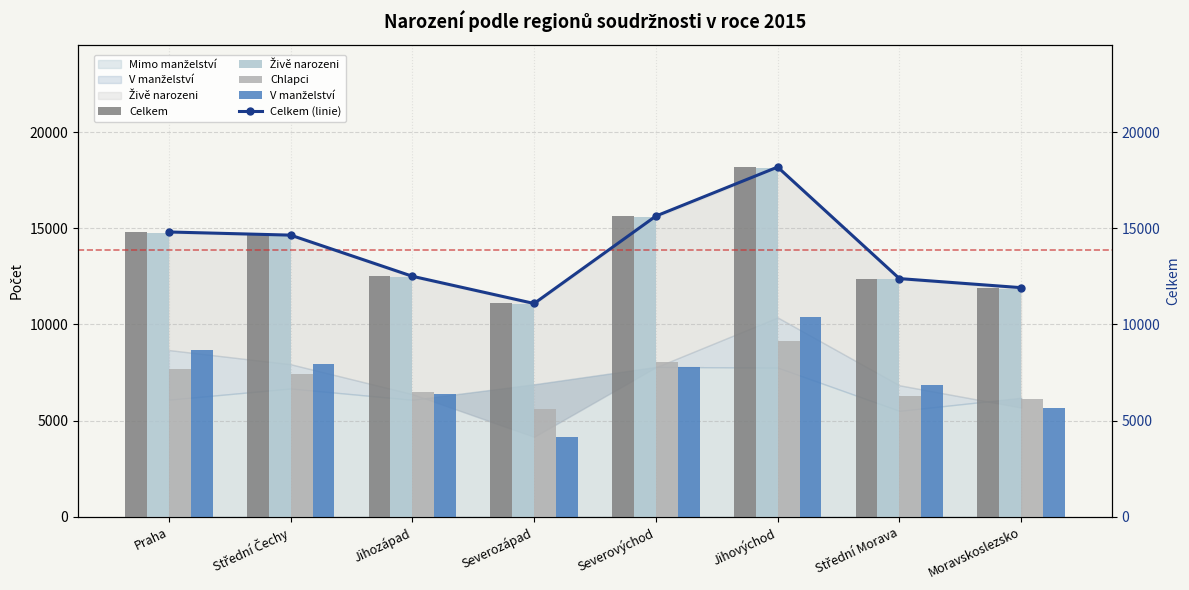

Count the number of categories in the chart.

8